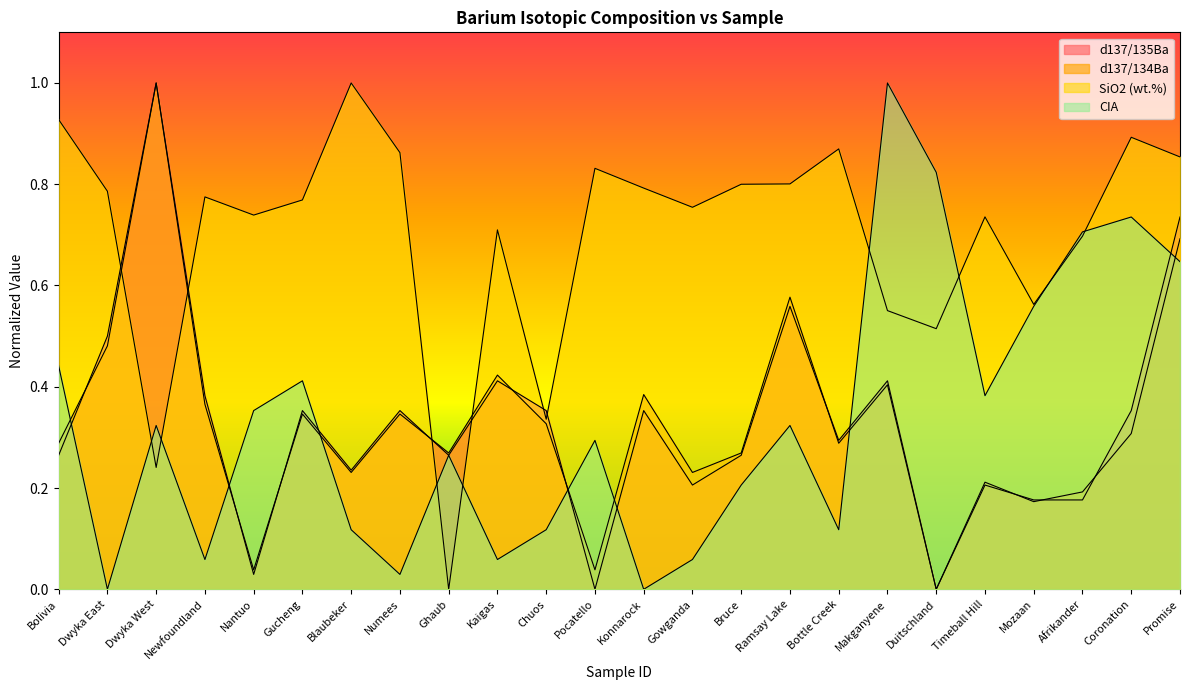

Between which two adjacent categories do d137/135Ba and SiO2 (wt.%) first intersect?

Dwyka East and Dwyka West